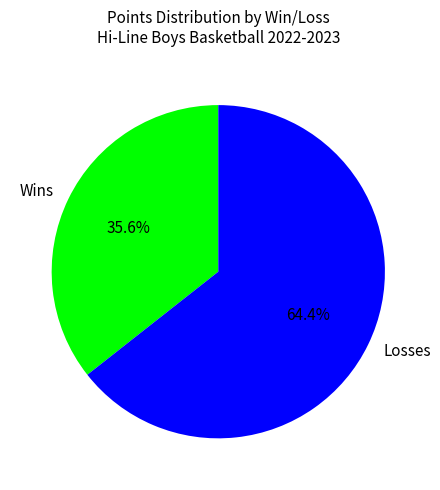

Approximately how many times larger is the value at Wins compared to Losses?

0.6